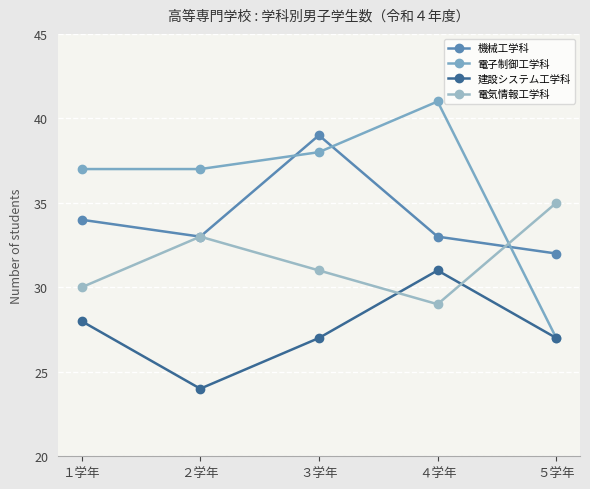

What is the value of the 電気情報工学科 point at the 4th from the left?

29